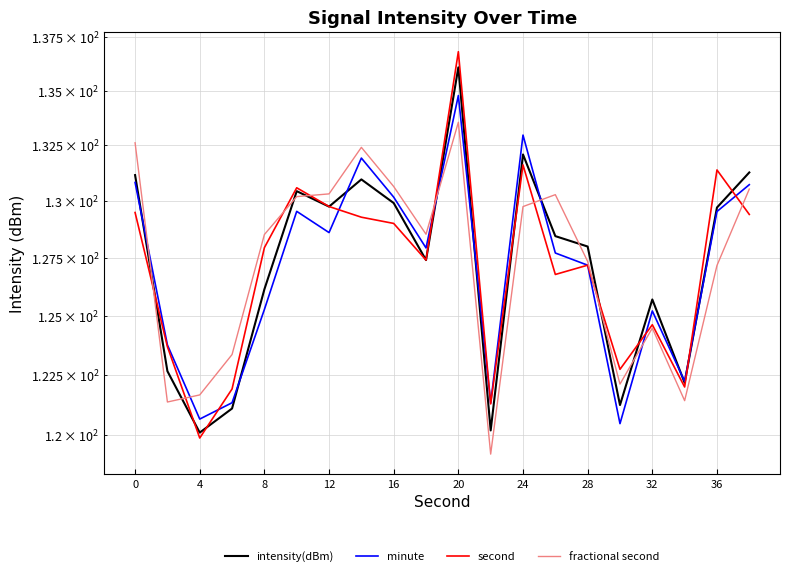

What is the maximum value for fractional second?

133.5